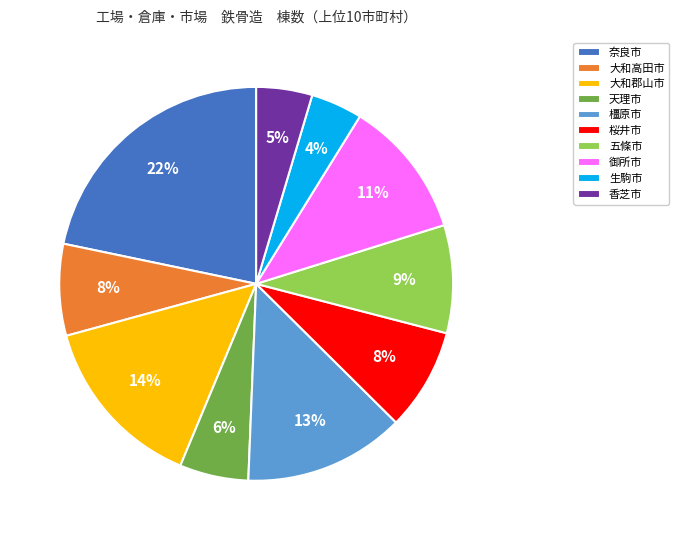

Approximately how many times larger is the value at 御所市 compared to 奈良市?

0.5